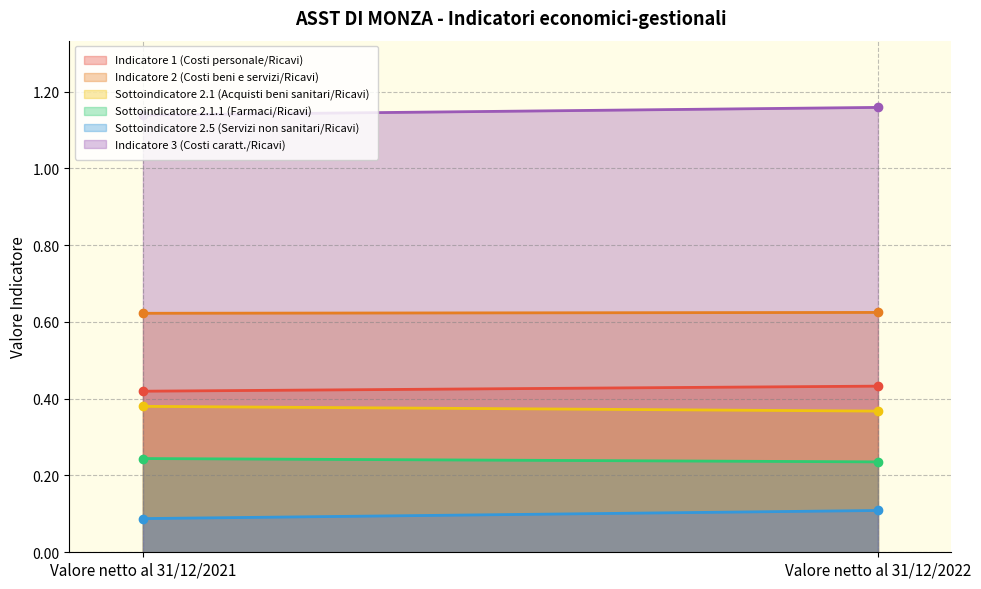

Reading left to right, list all the values displayed in this chart.

Indicatore 1 (Costi personale/Ricavi): 0.4	0.4
Indicatore 2 (Costi beni e servizi/Ricavi): 0.6	0.6
Sottoindicatore 2.1 (Acquisti beni sanitari/Ricavi): 0.4	0.4
Sottoindicatore 2.1.1 (Farmaci/Ricavi): 0.2	0.2
Sottoindicatore 2.5 (Servizi non sanitari/Ricavi): 0.1	0.1
Indicatore 3 (Costi caratt./Ricavi): 1.1	1.2